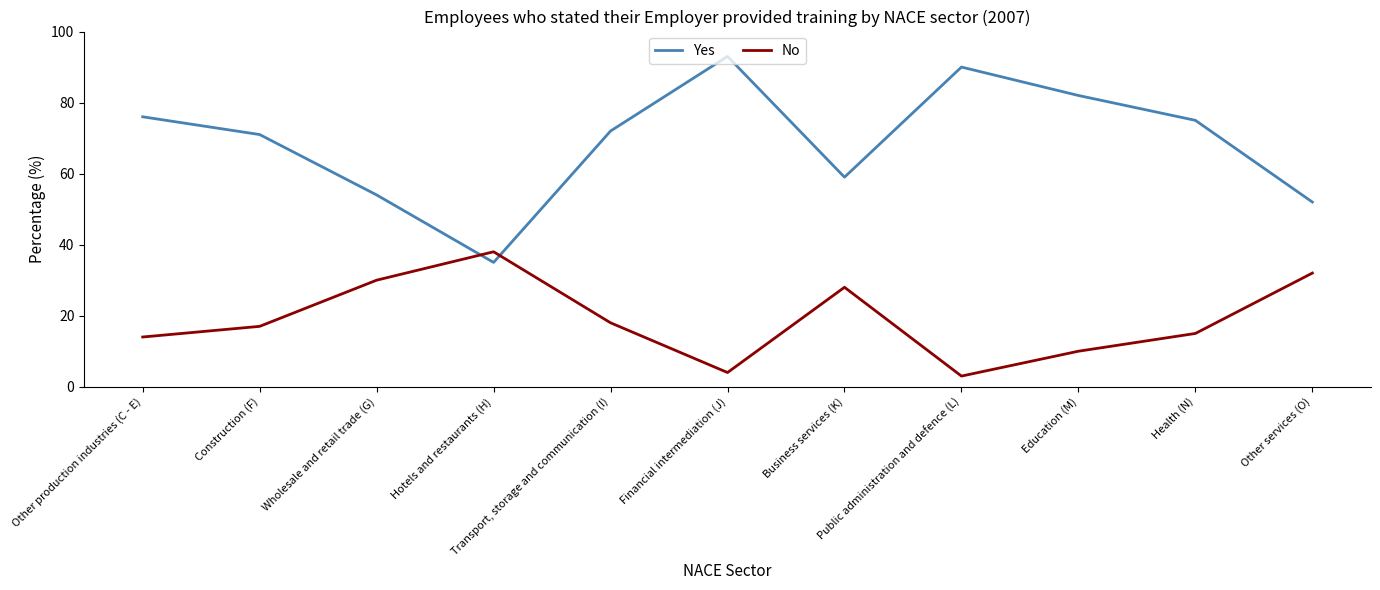

Where is Yes nearest to the value 64?

Business services (K)